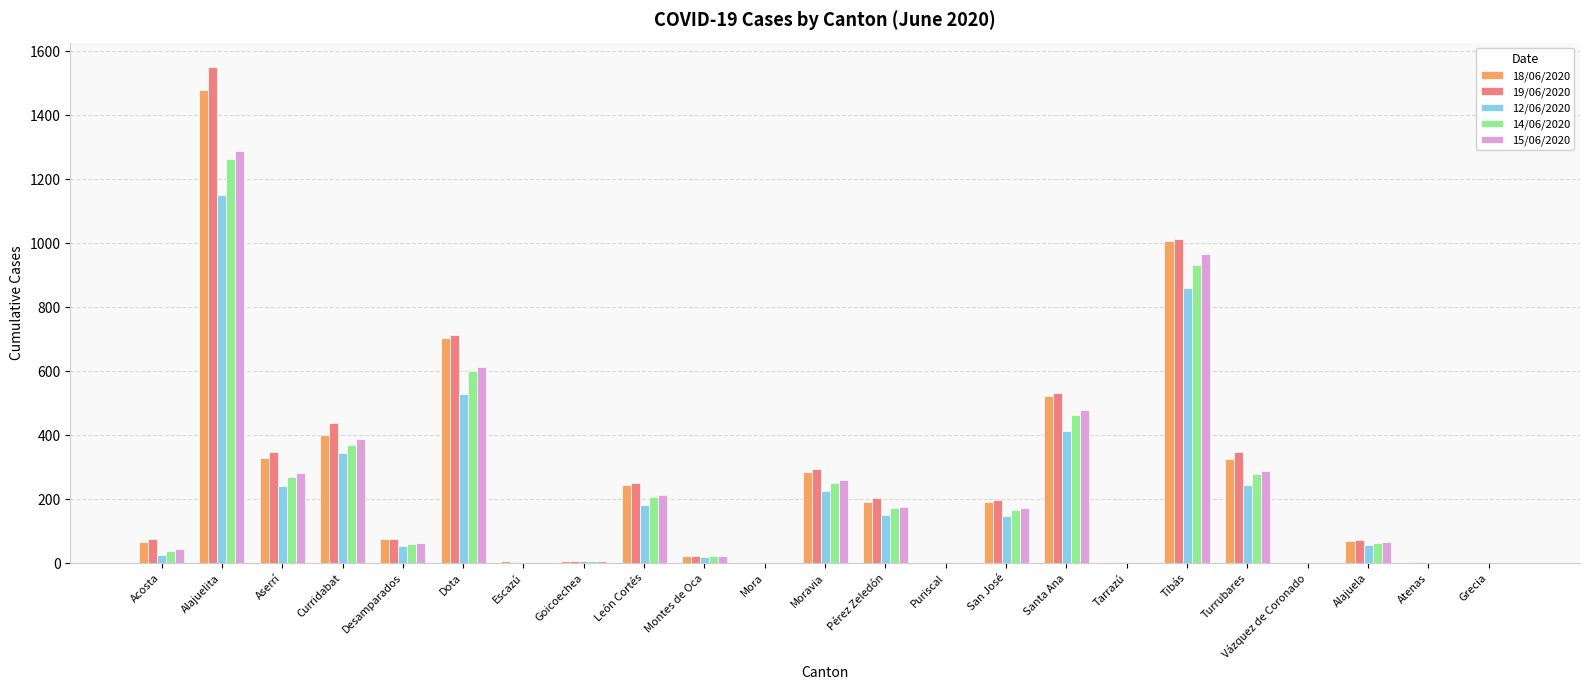

Is it true that 14/06/2020 equals 986 at Dota?

False